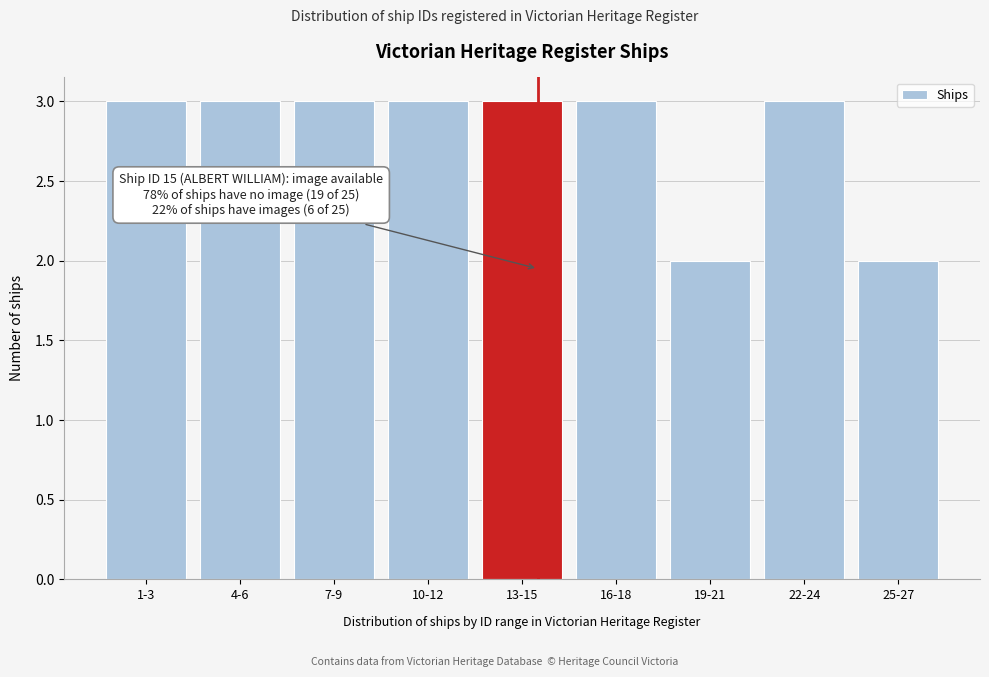

Reading left to right, list all the values displayed in this chart.

3	3	3	3	3	3	2	3	2